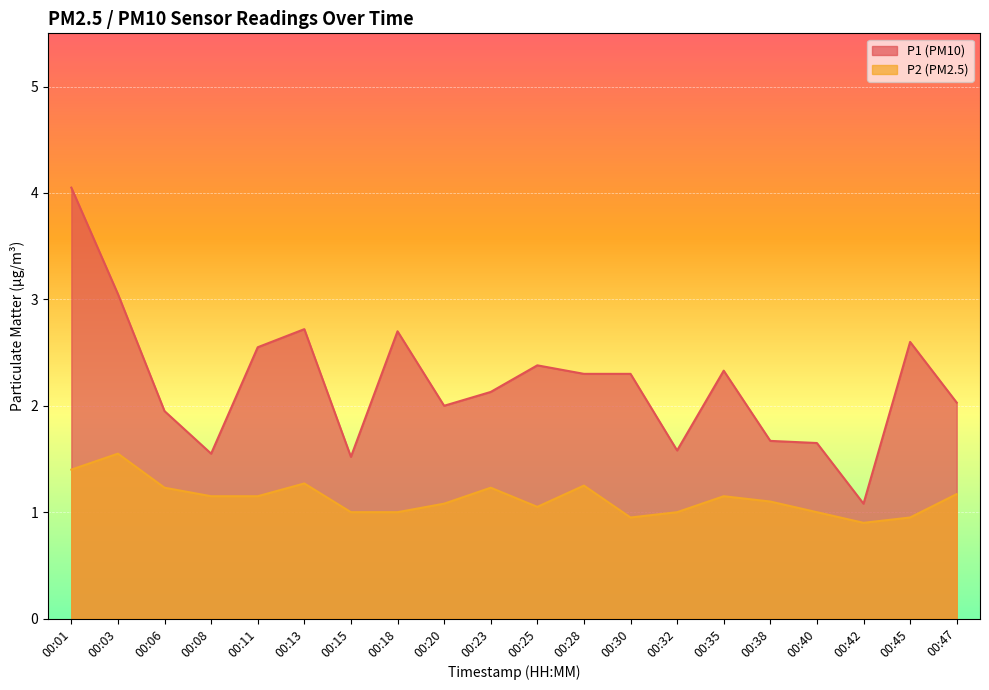

What value does the P2 series have at 00:15?

1.0